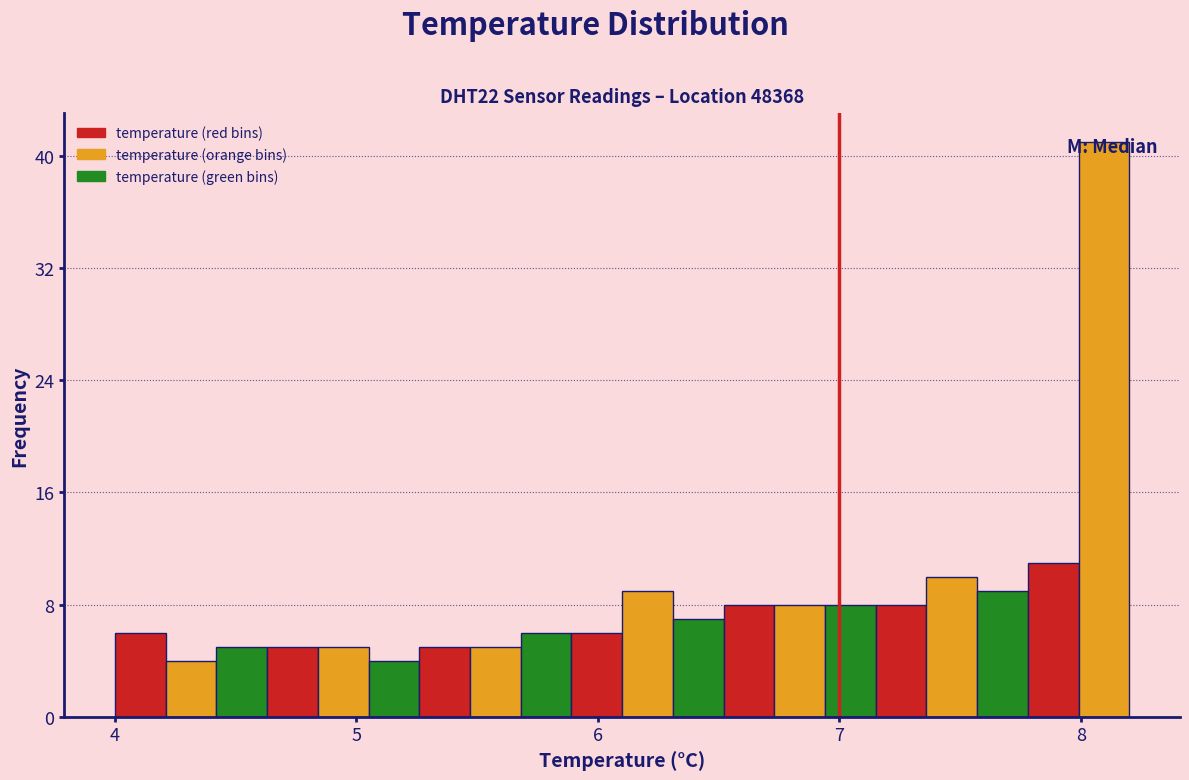

Read against the x-axis, roughly where is the centre of the tallest bar?

8.1